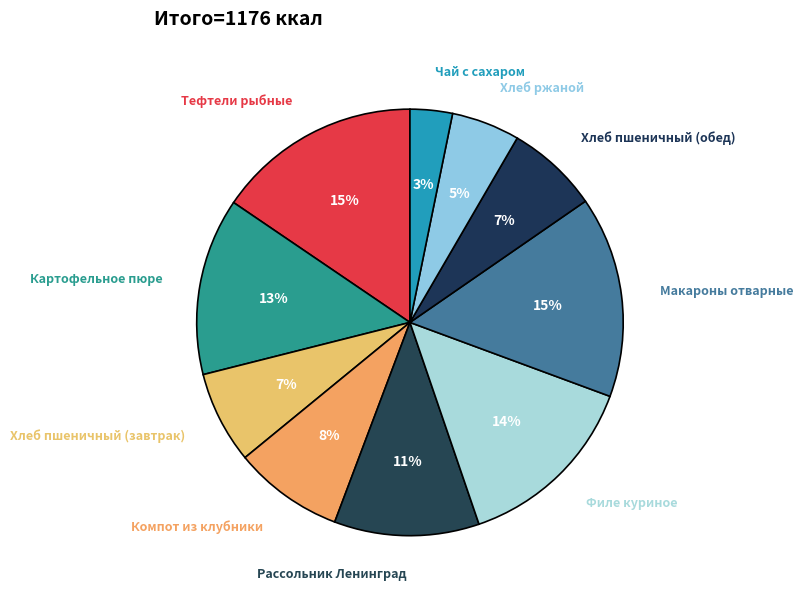

Rank the categories by value from lowest to highest.

Чай с сахаром, Хлеб ржаной, Хлеб пшеничный (завтрак), Хлеб пшеничный (обед), Компот из клубники, Рассольник Ленинград, Картофельное пюре, Филе куриное, Макароны отварные, Тефтели рыбные